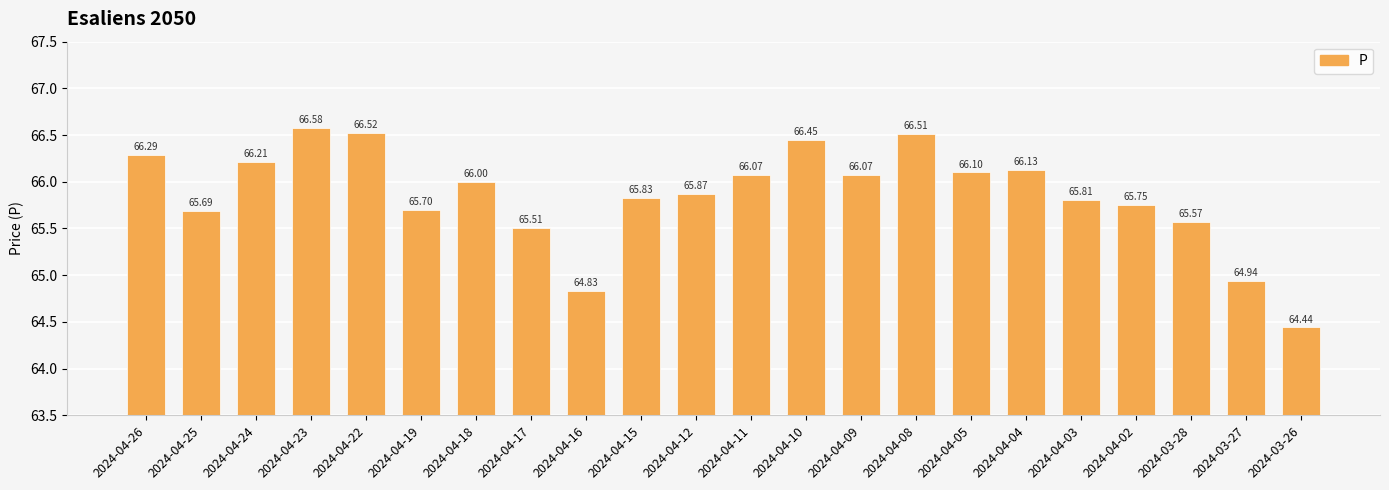

What value does the data have at 2024-04-17?

65.5